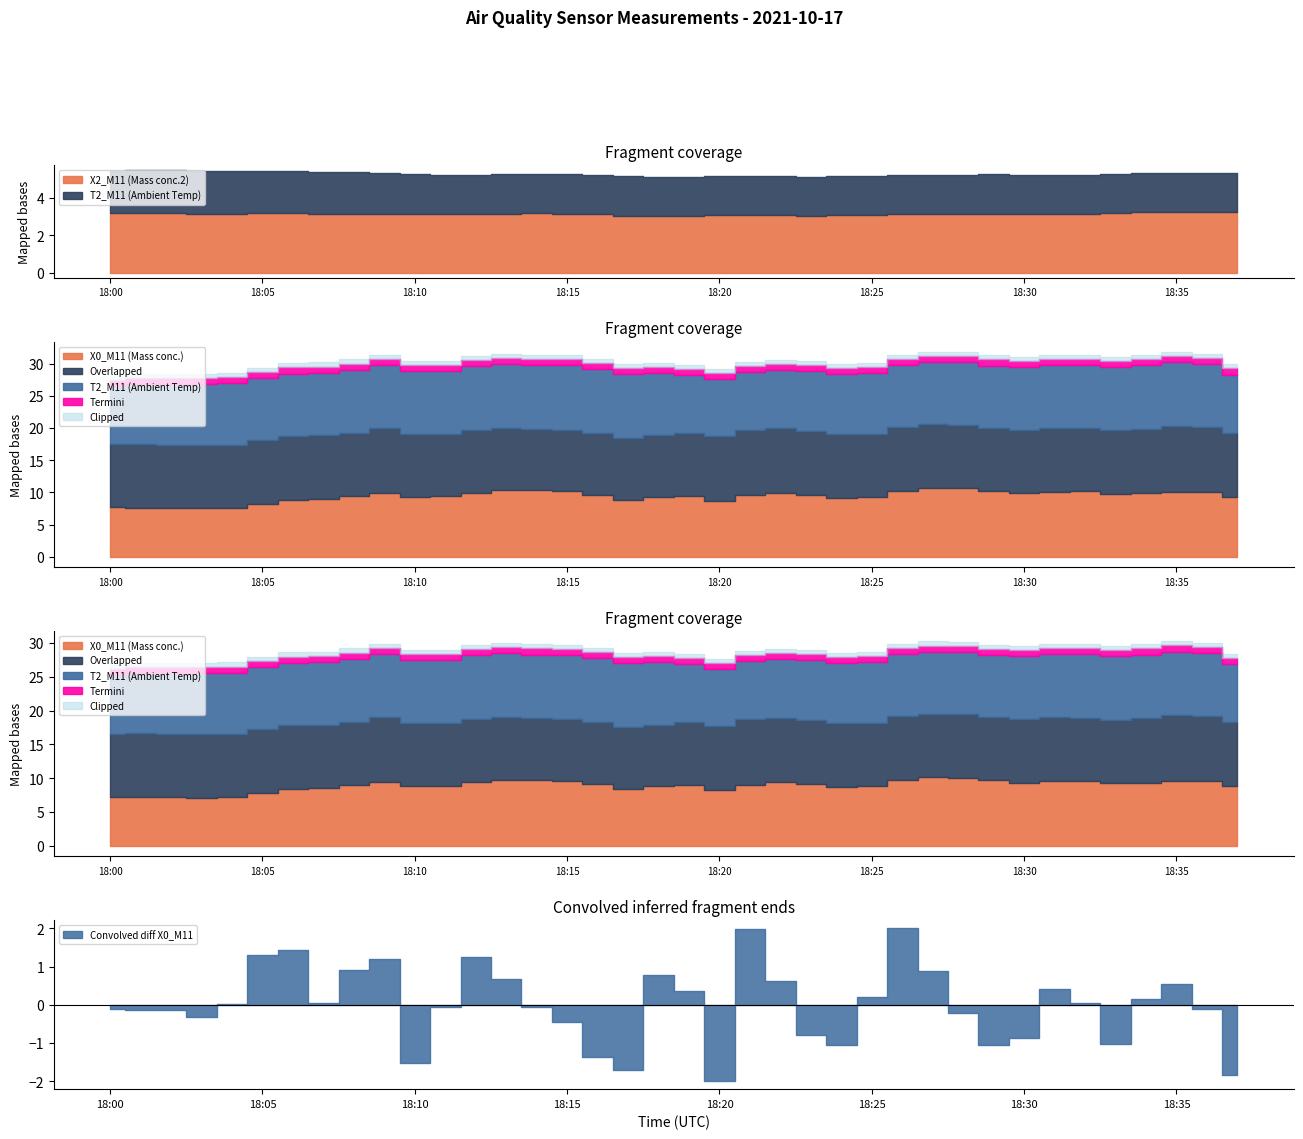

Between 18:01 and 18:18, which is larger?

18:18